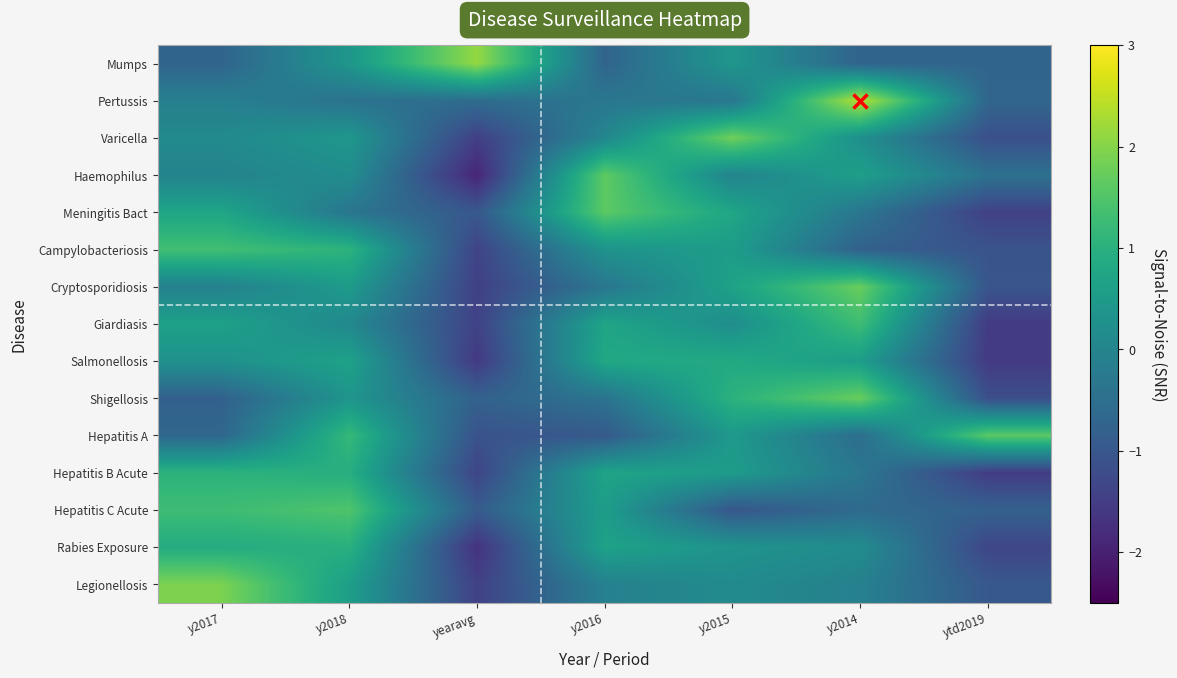

How many categories are shown in the chart?

7